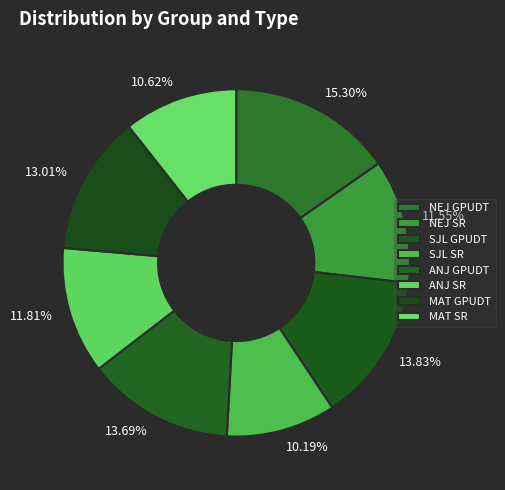

To the nearest percent, what is the difference between the MAT SR and NEJ SR slice percentages?

1%